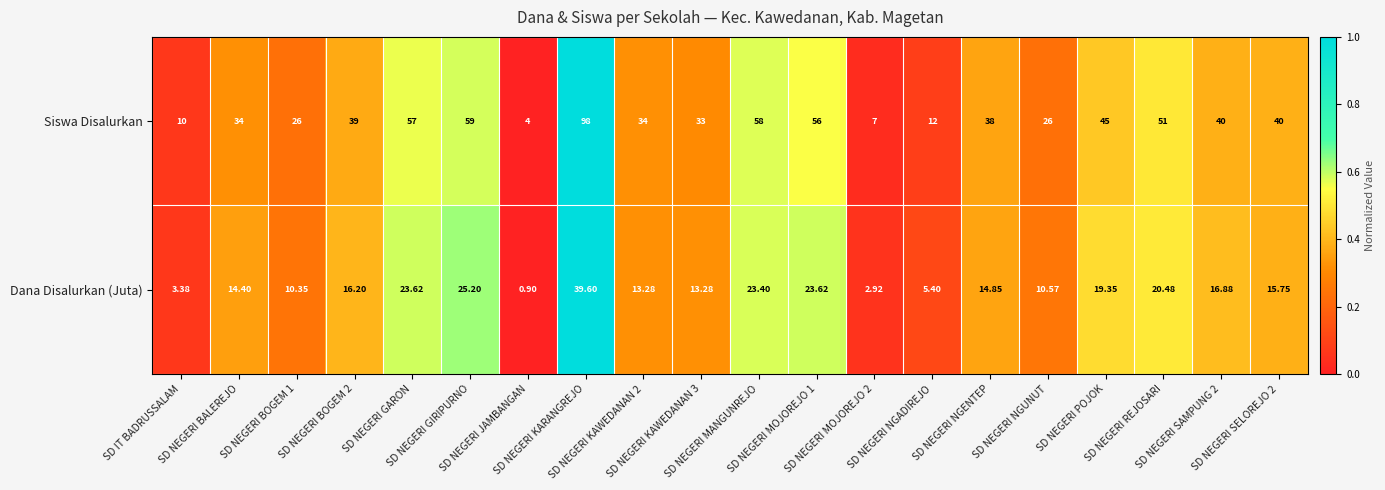

Which series has the largest total across all categories?

Siswa Disalurkan